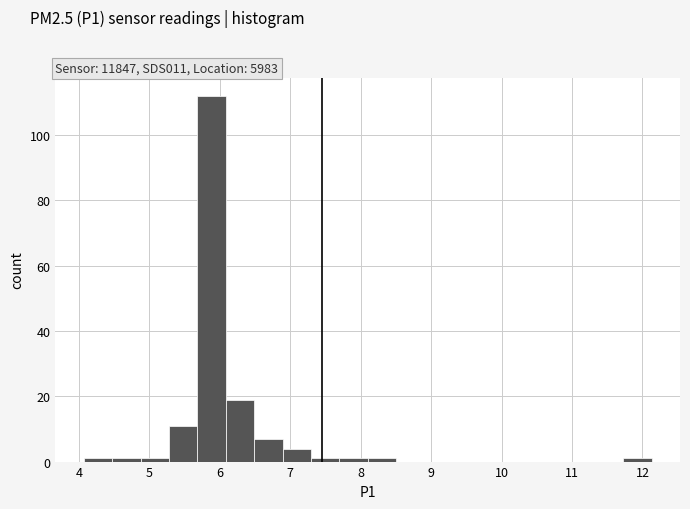

How tall is the bar that spans 6.9 to 7.3 on the x-axis? Neither the bar edges nor the heights are printed on the chart, so give them approximately, as read against the axes.

4